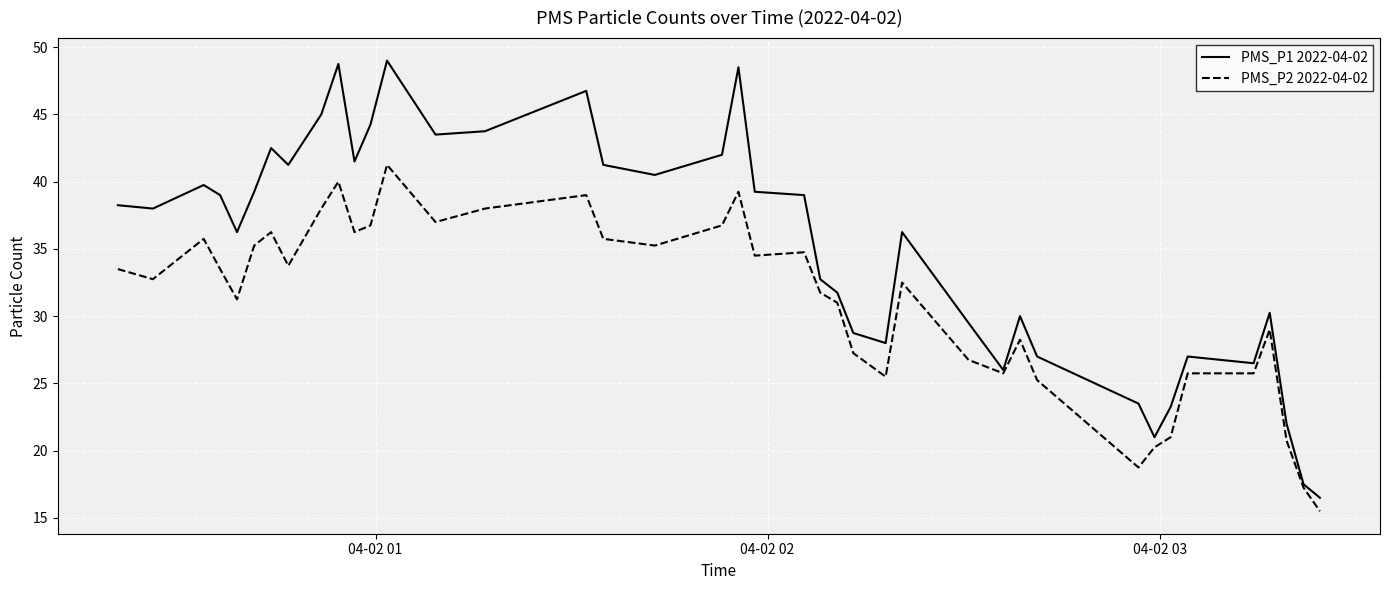

Which series has the largest range (max minus min)?

PMS_P1 2022-04-02